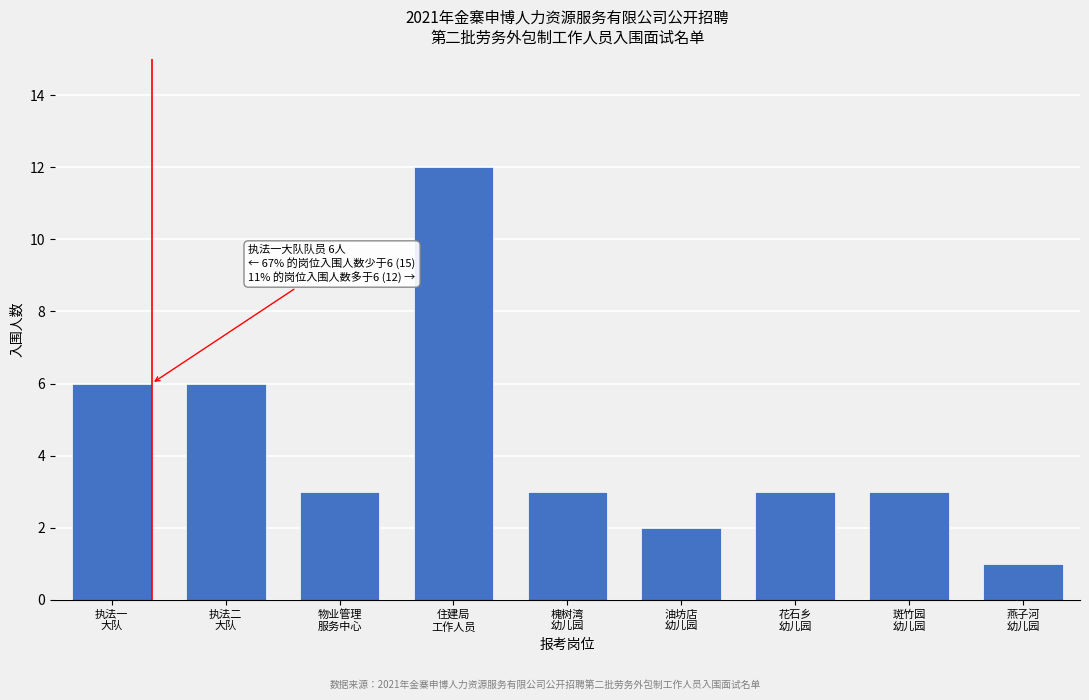

Reading left to right, transcribe all the data shown in this chart.

6	6	3	12	3	2	3	3	1